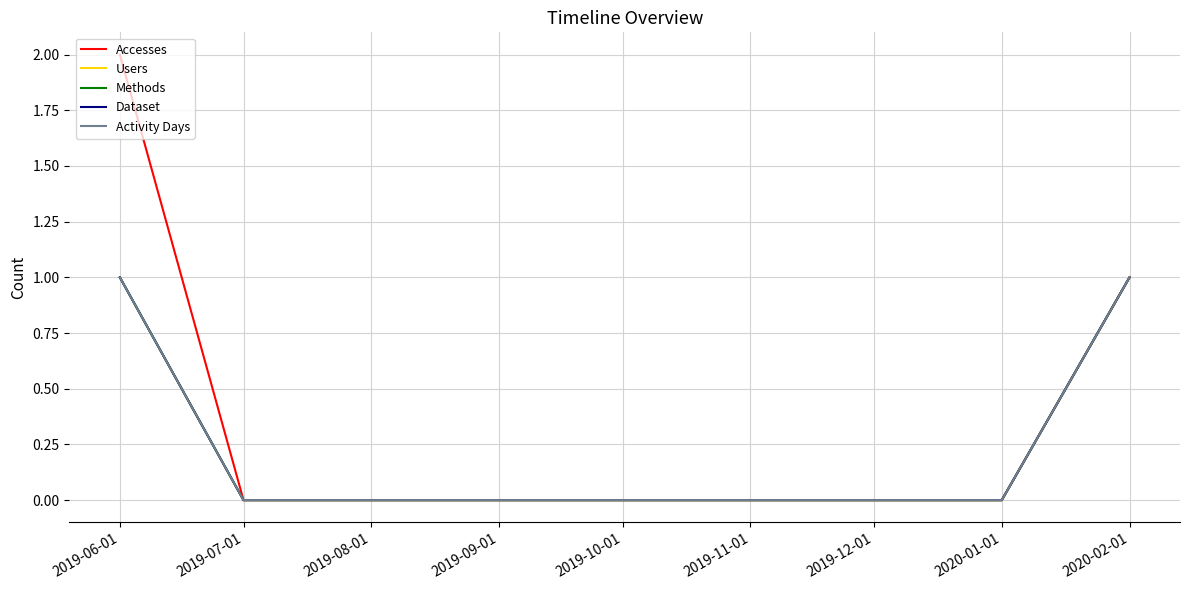

Which category has the lowest value across all series?

2019-07-01